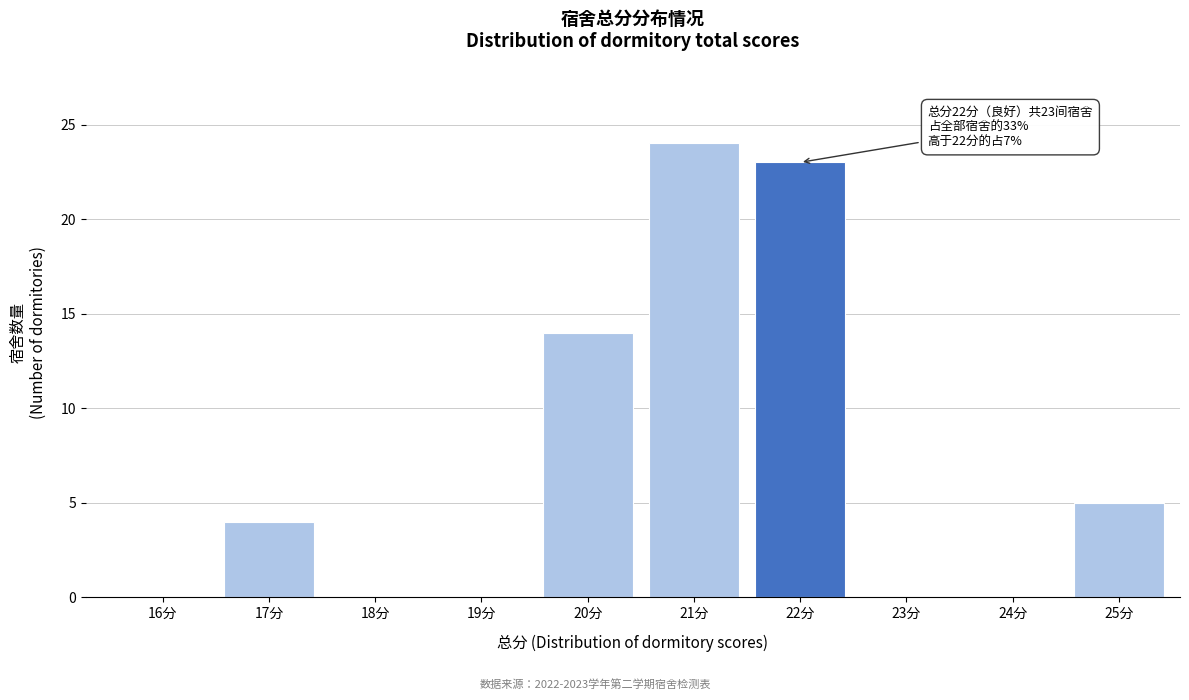

Reading left to right, list all the values displayed in this chart.

16分=0	17分=4	18分=0	19分=0	20分=14	21分=24	22分=23	23分=0	24分=0	25分=5